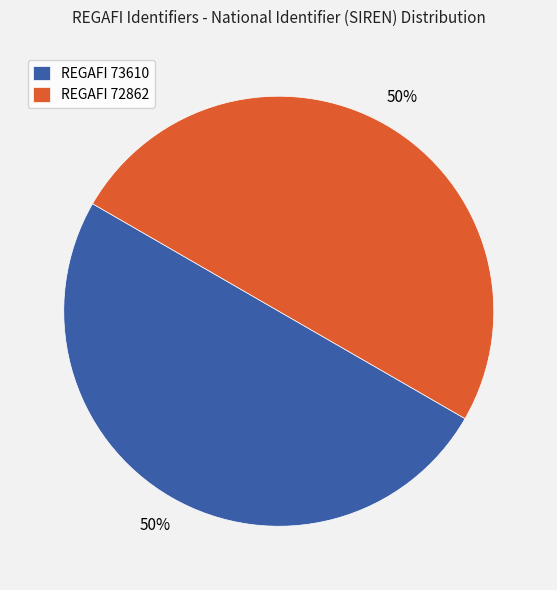

To the nearest percent, what is the average slice percentage?

50%